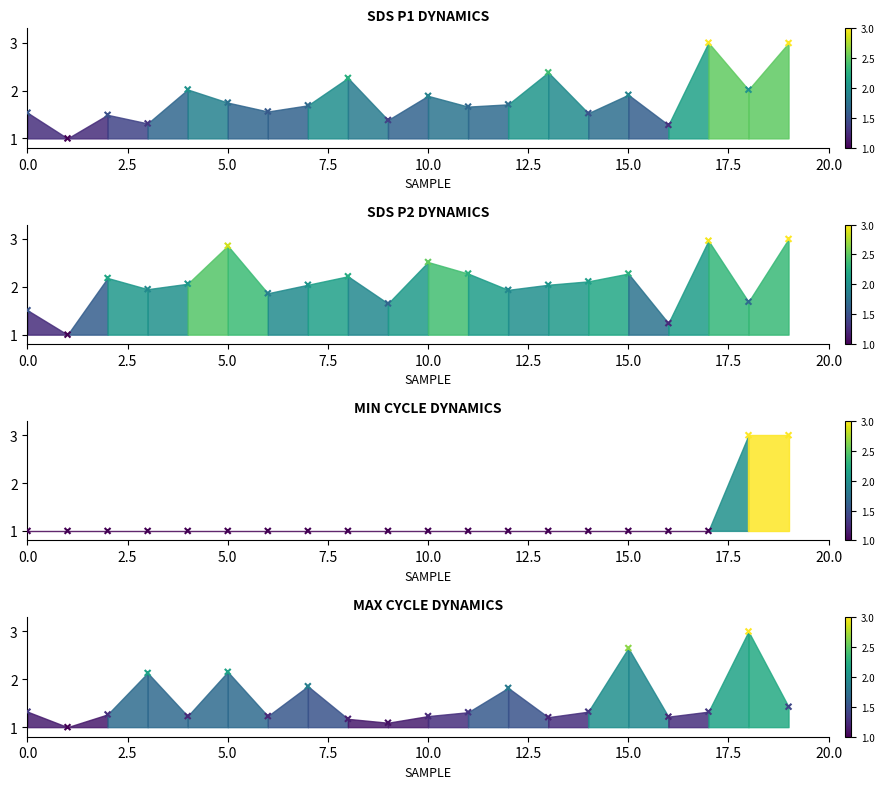

At which category is the sum across all series the highest?

19